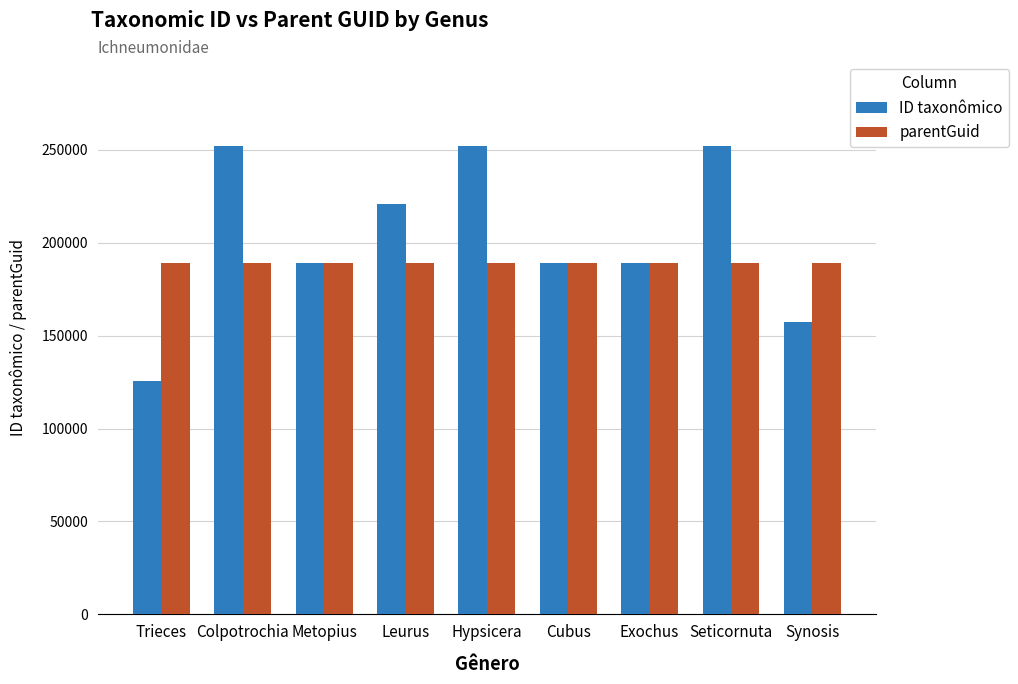

What are all the series names shown in the legend?

ID taxonômico, parentGuid